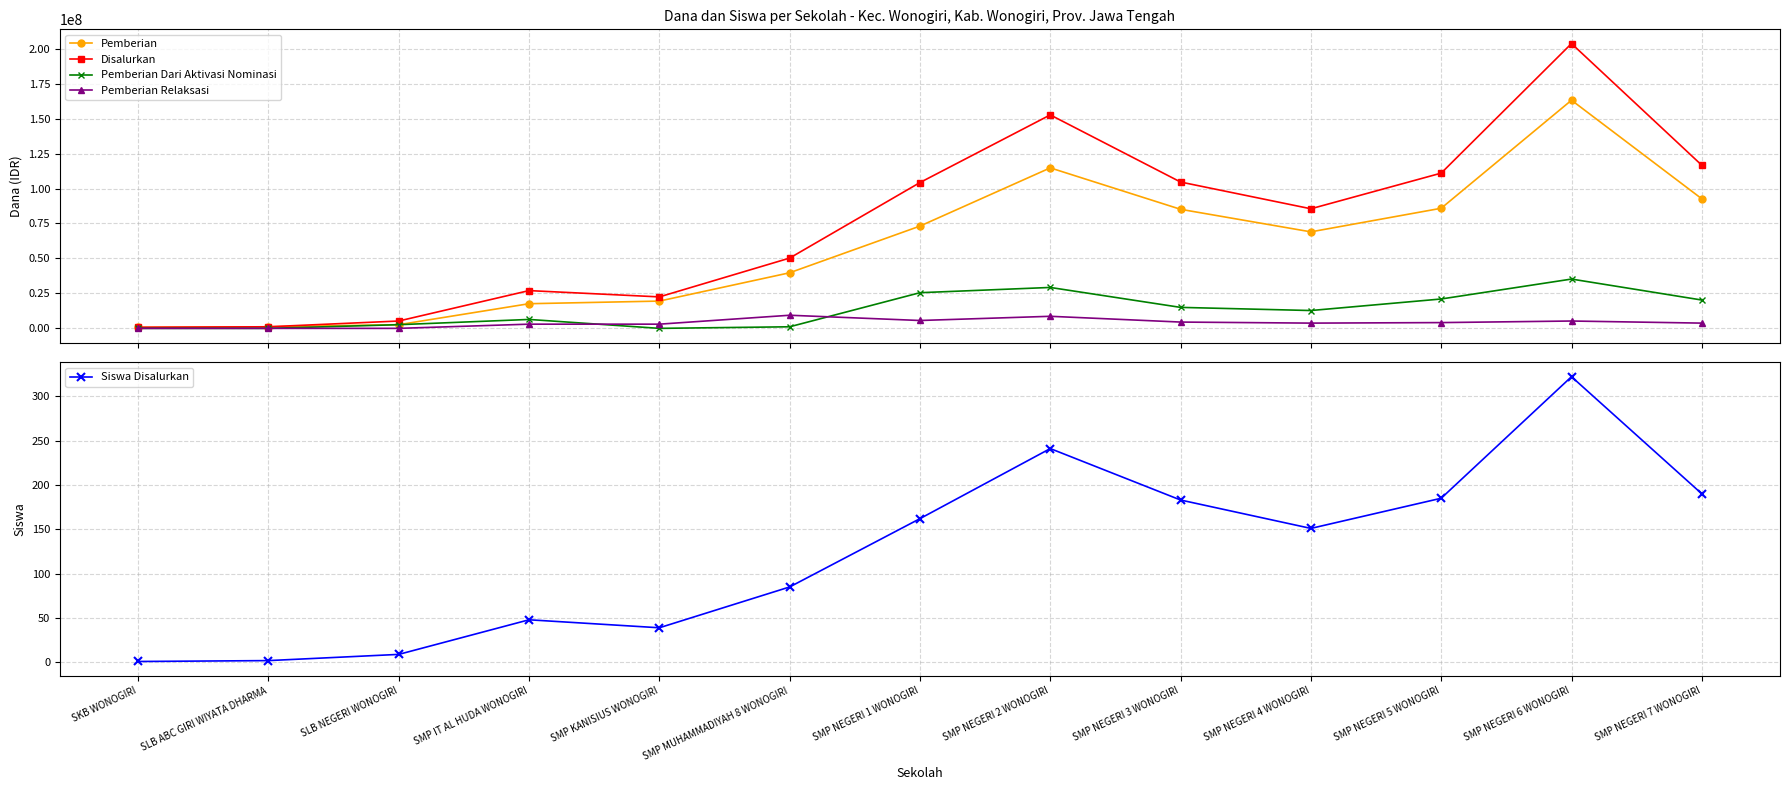

List the series in order of their peak value, highest first.

Disalurkan, Pemberian, Pemberian Dari Aktivasi Nominasi, Pemberian Relaksasi, Siswa Disalurkan